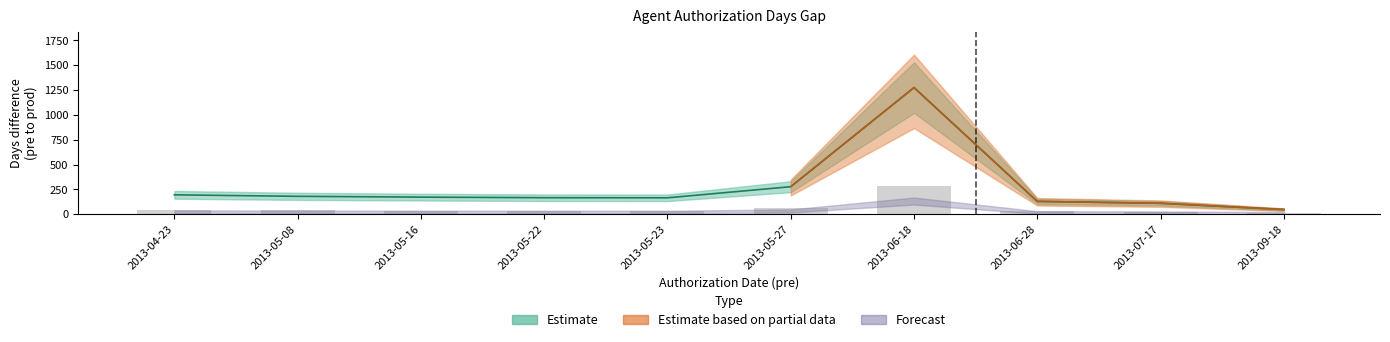

The chart shows a value of 110 at 2013-07-17. True or false?

True